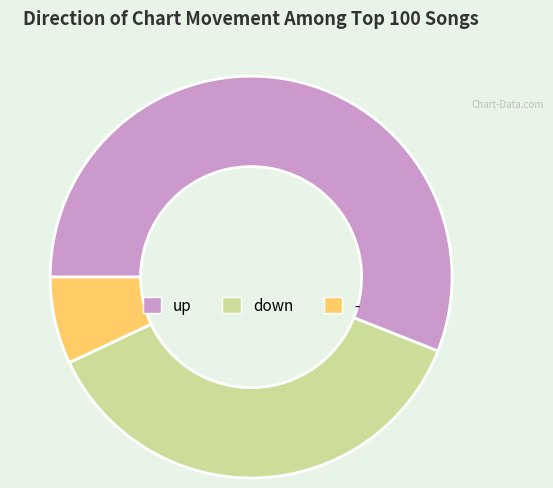

The down slice represents 45% of the pie. True or false?

False